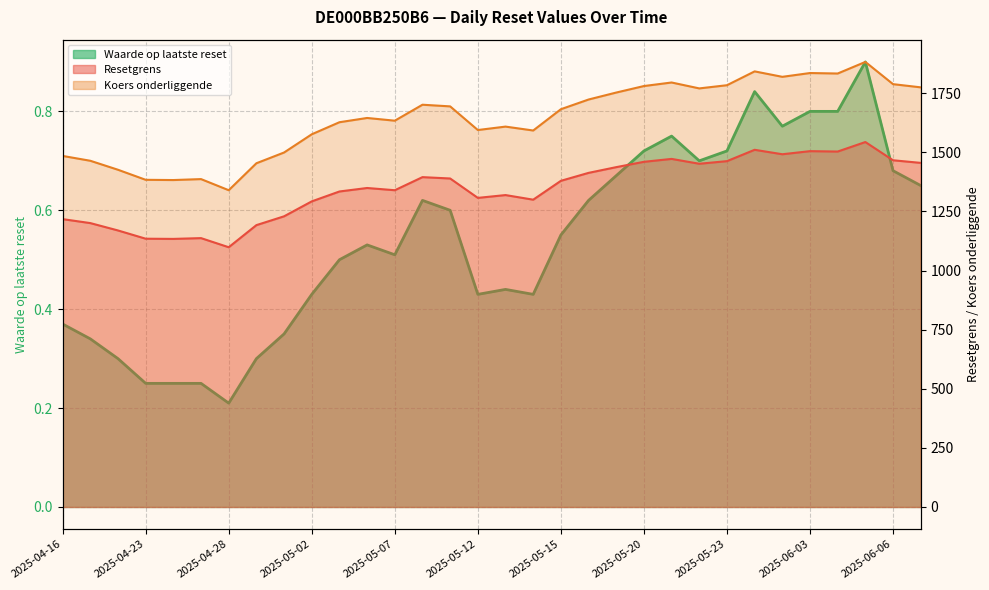

True or false: Waarde op laatste reset has more than 1 interior local peaks.

True